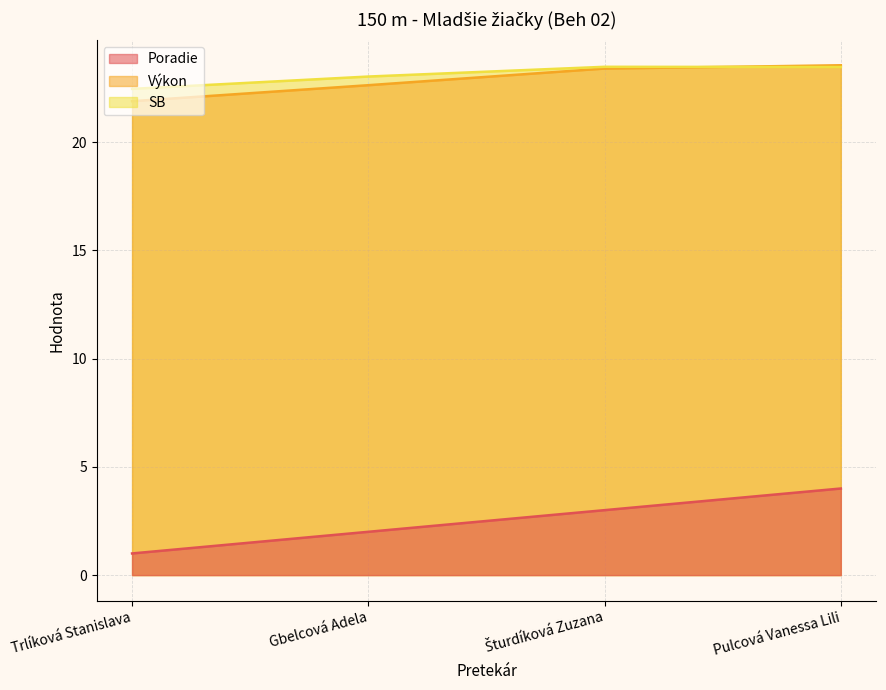

What is the greatest value displayed?

23.6